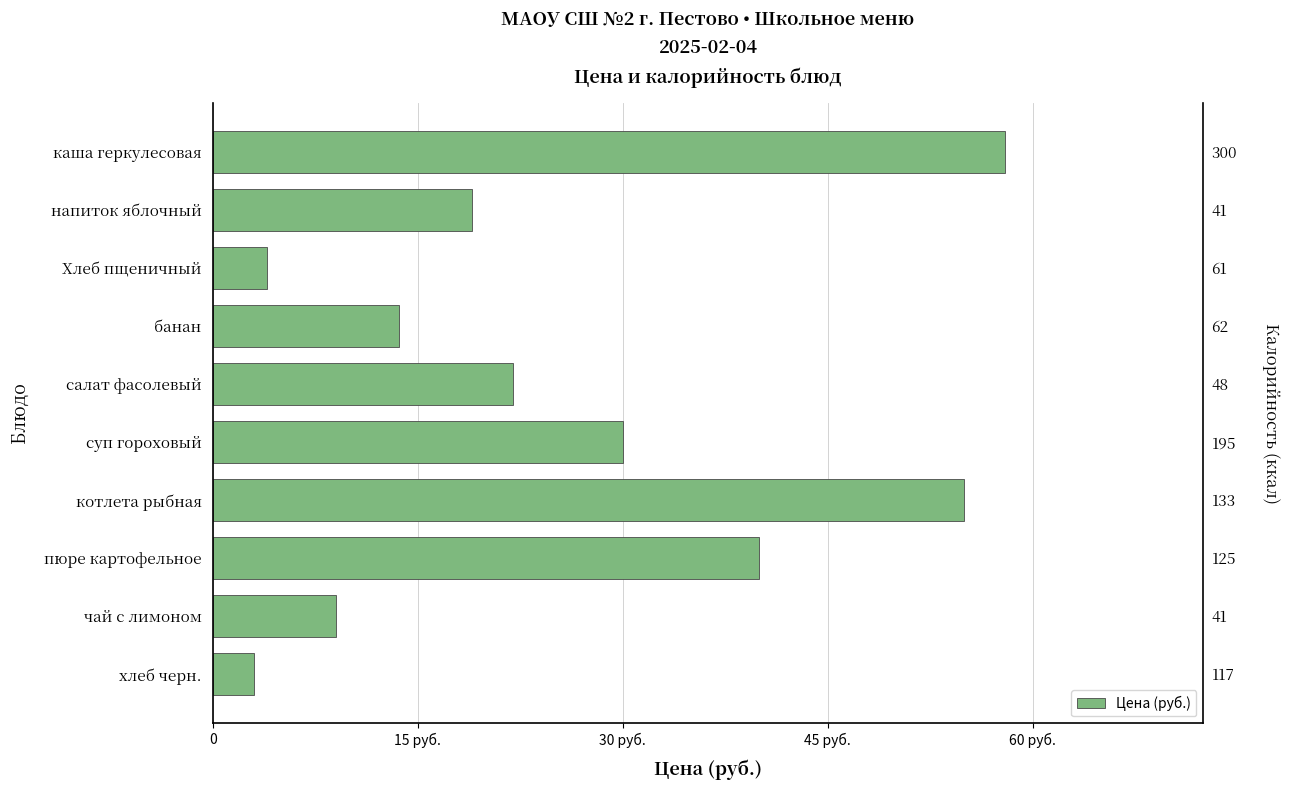

How many distinct data groups are displayed?

1